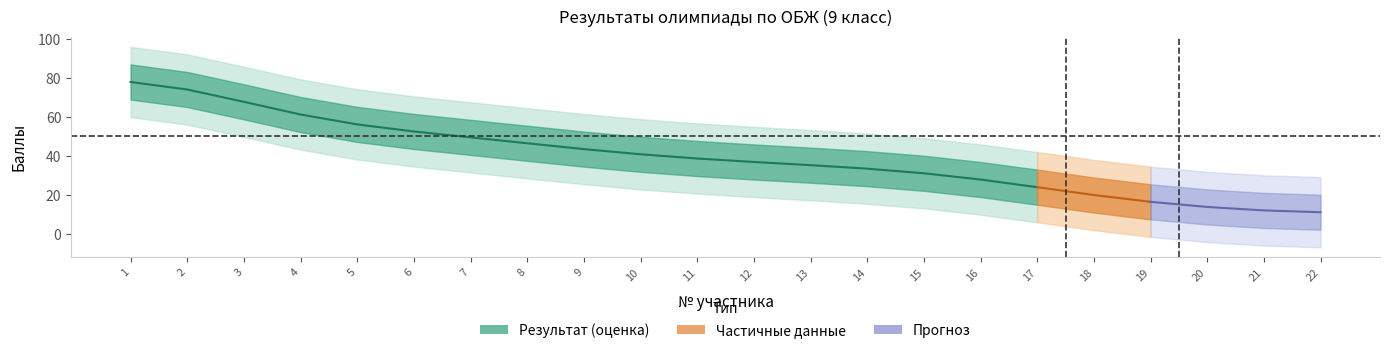

At which category is the sum across all series the highest?

1